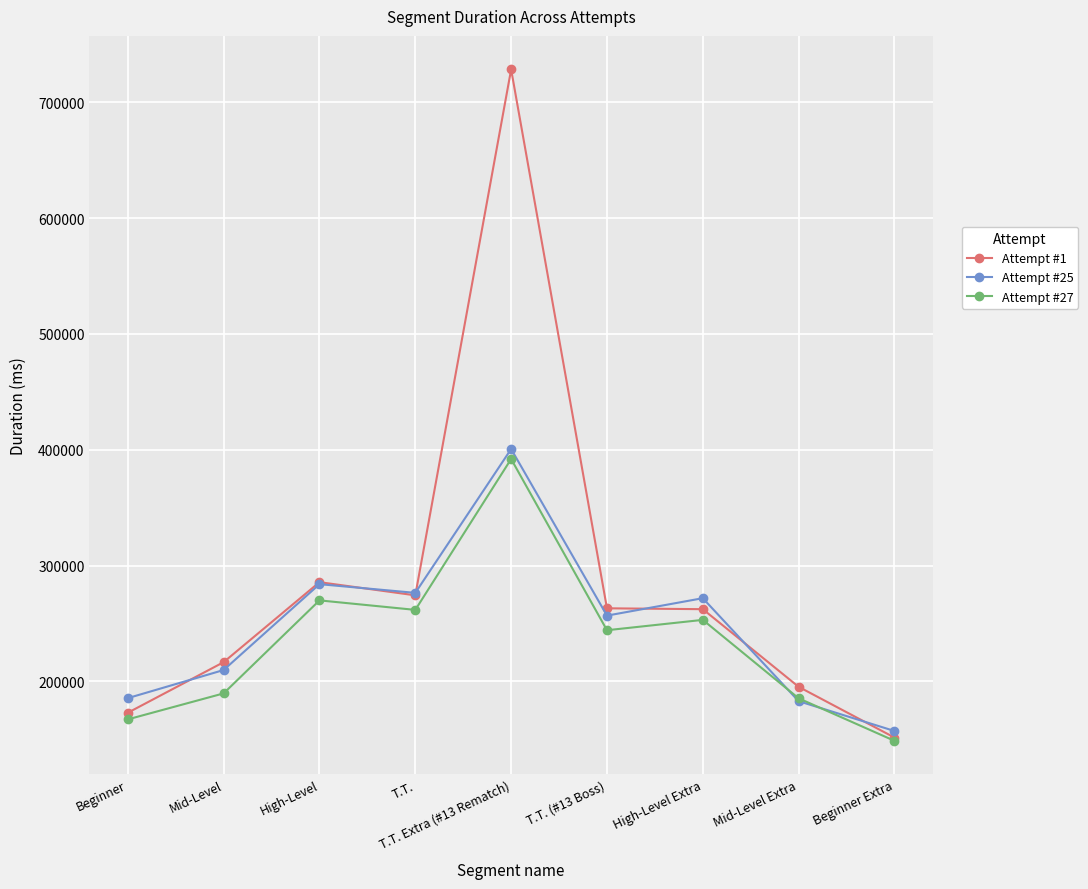

True or false: Attempt #27 has a value of 374756 at T.T..

False